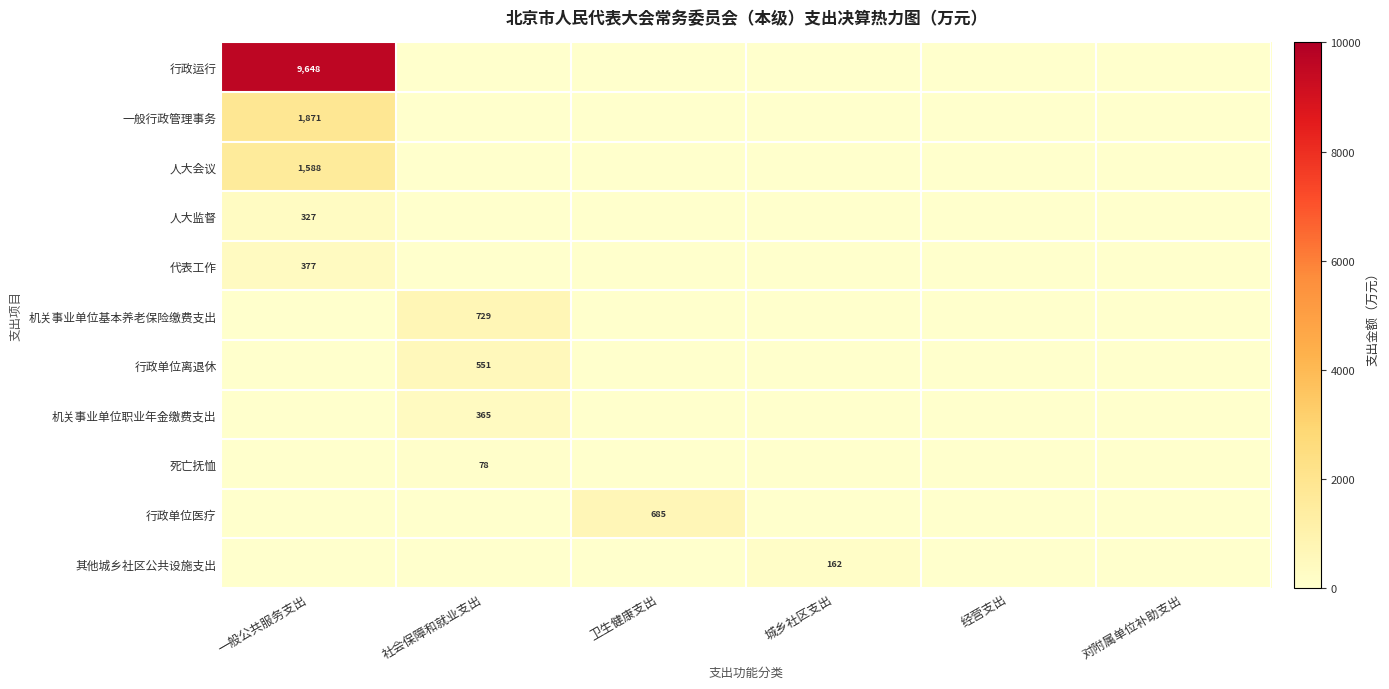

The value of 机关事业单位职业年金缴费支出 at 社会保障和就业支出 is 365. True or false?

True